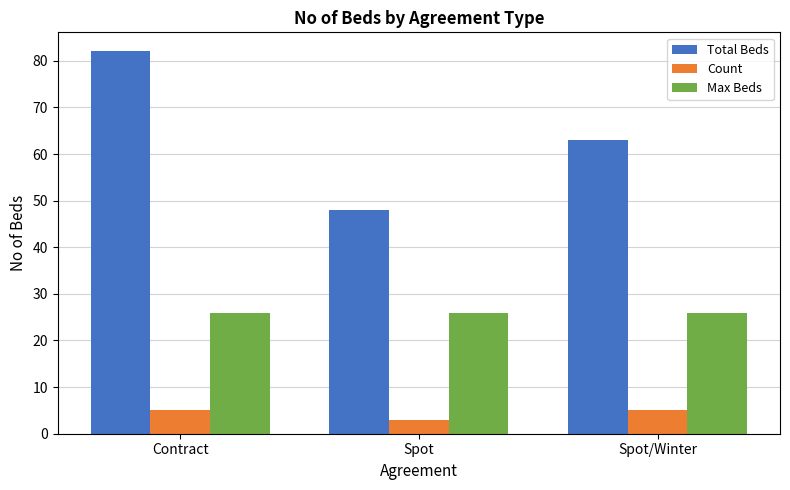

Which series has the largest range (max minus min)?

Total Beds